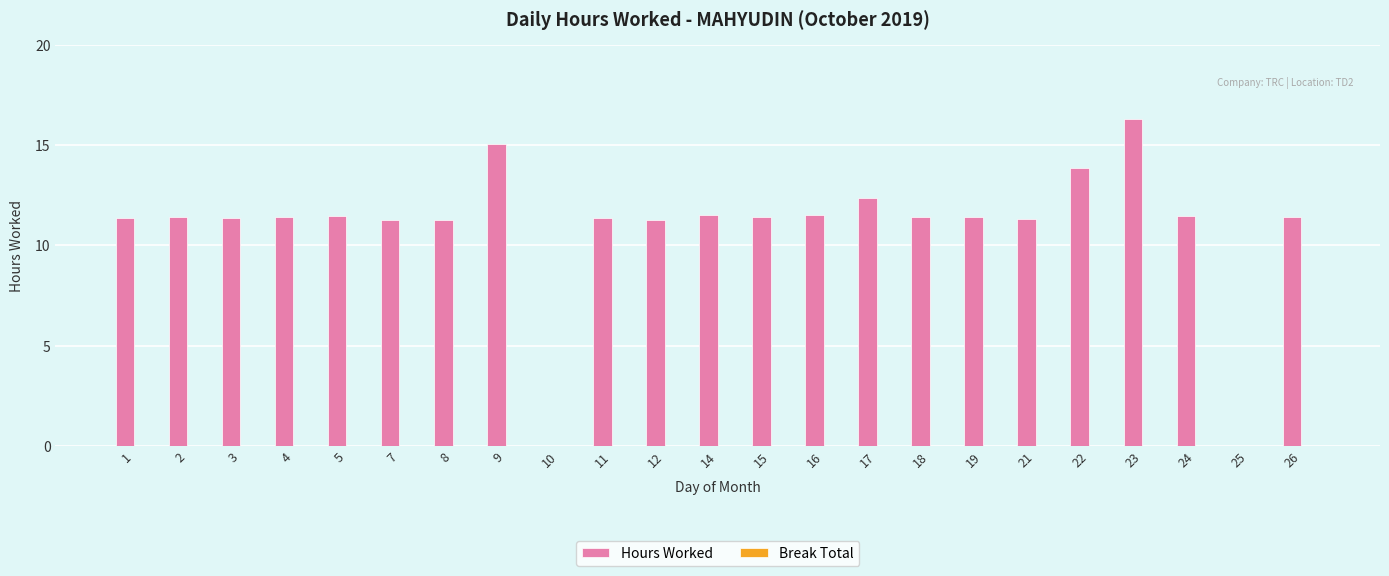

Which category has the highest value across all series?

23